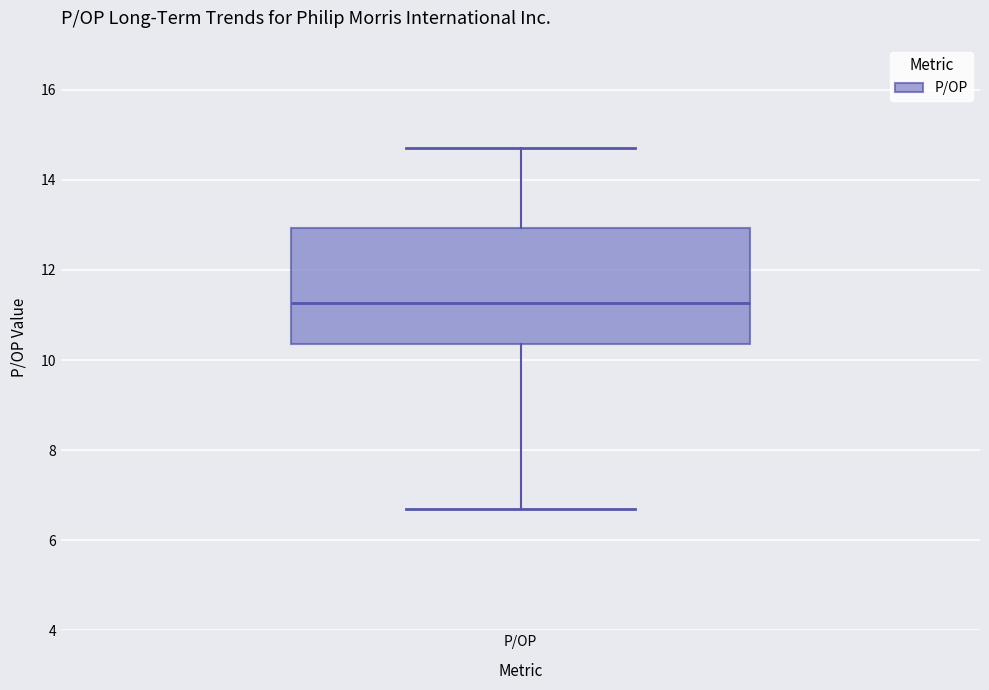

Where is the lower edge of the box for P/OP on the y-axis? The values are not printed on the chart, so give them approximately, as read against the axis.

10.4